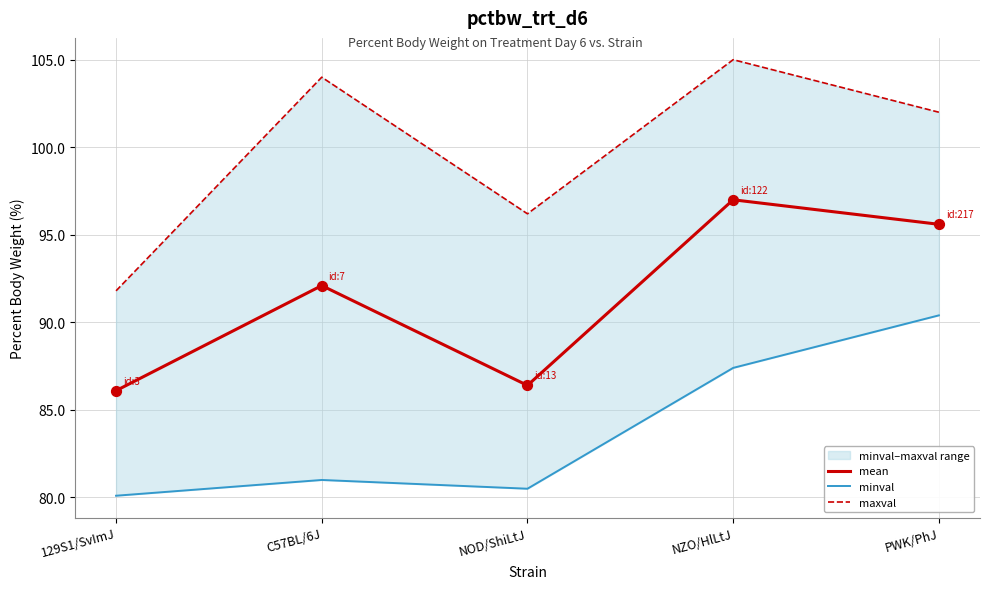

Which series contains the highest Y value?

maxval